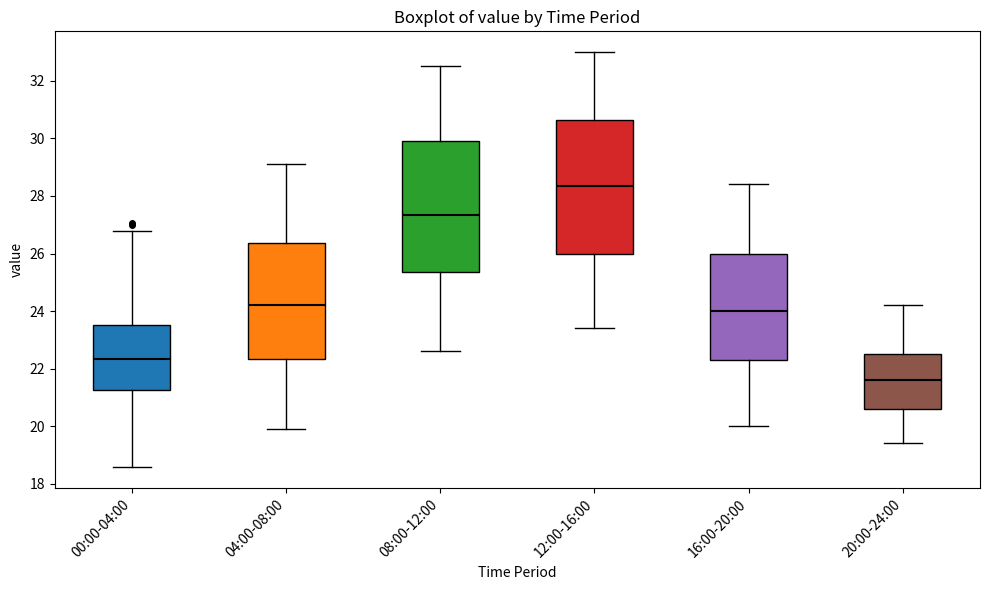

Reading left to right, transcribe this box plot: for each box, give where its median line is, the range the box spans, and where its two whiskers end, as read against the y-axis. The values are not printed on the chart, so give them approximately, as read against the axis.

00:00-04:00: median 22.4, box 21.2 to 23.6, whiskers 18.6 to 26.8
04:00-08:00: median 24.2, box 22.4 to 26.4, whiskers 20.0 to 29.2
08:00-12:00: median 27.4, box 25.4 to 30.0, whiskers 22.6 to 32.6
12:00-16:00: median 28.4, box 26.0 to 30.6, whiskers 23.4 to 33.0
16:00-20:00: median 24.0, box 22.4 to 26.0, whiskers 20.0 to 28.4
20:00-24:00: median 21.6, box 20.6 to 22.6, whiskers 19.4 to 24.2